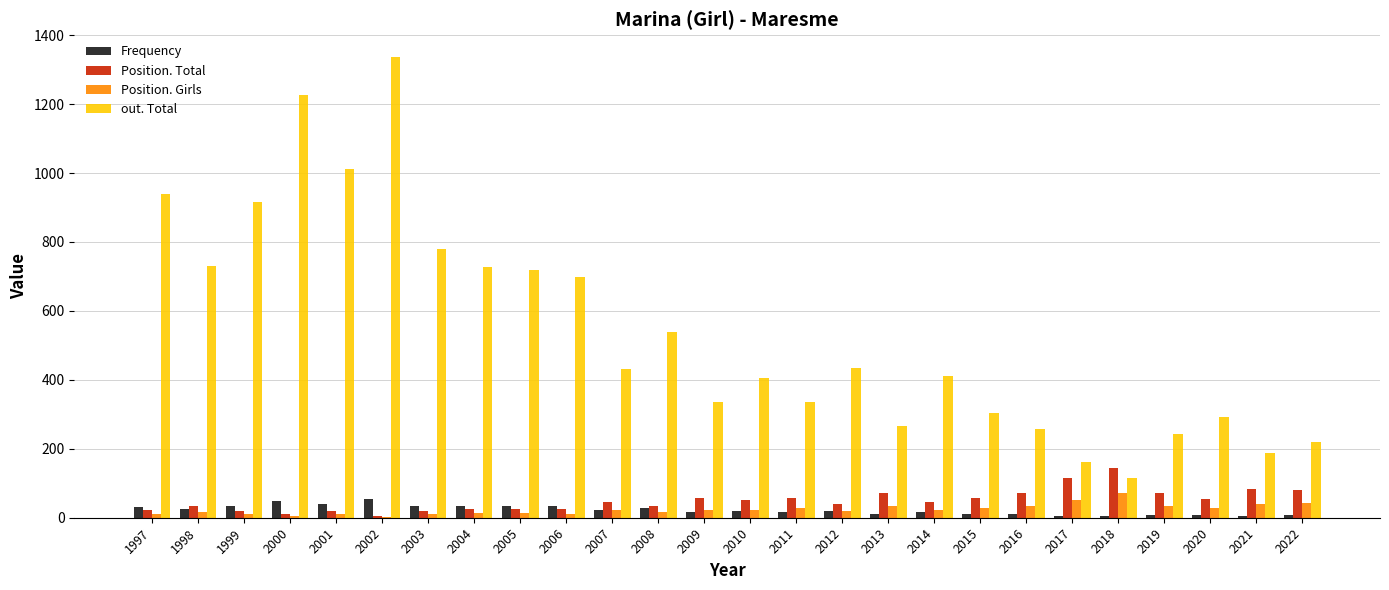

Count the number of data series in this chart.

4